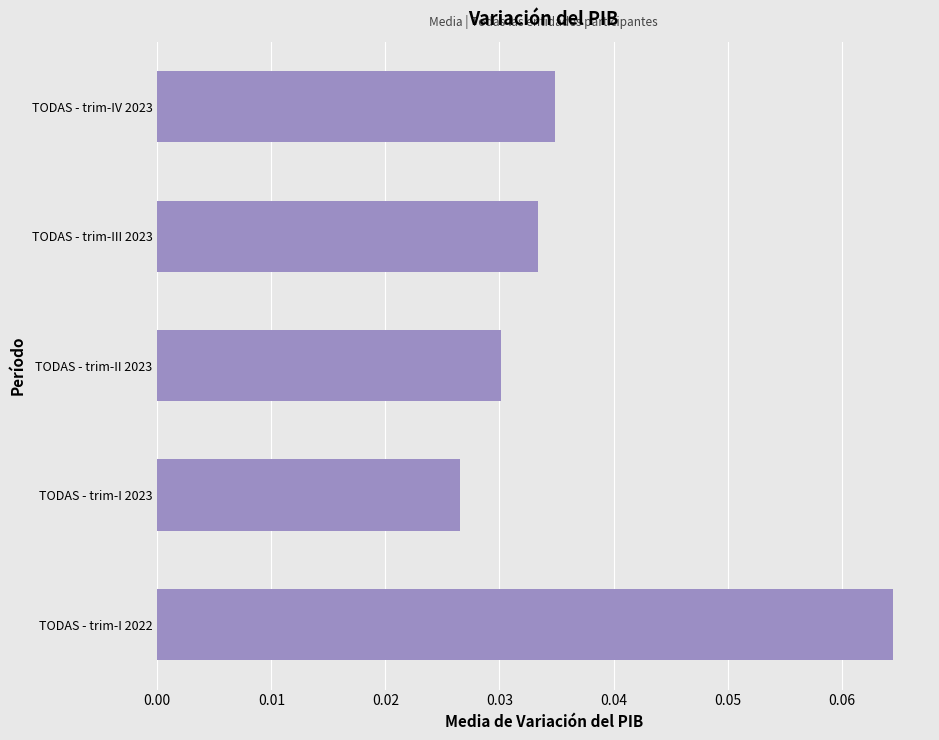

At which category does the chart reach its minimum across all series?

TODAS - trim-I 2023